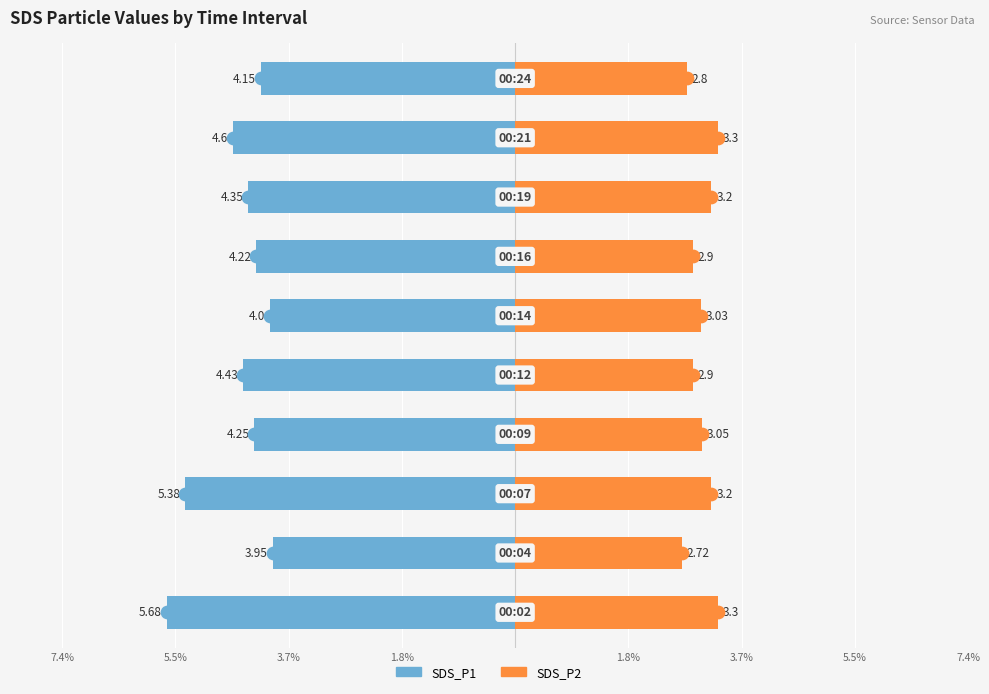

What is the average value of the SDS_P1 series?

-4.5